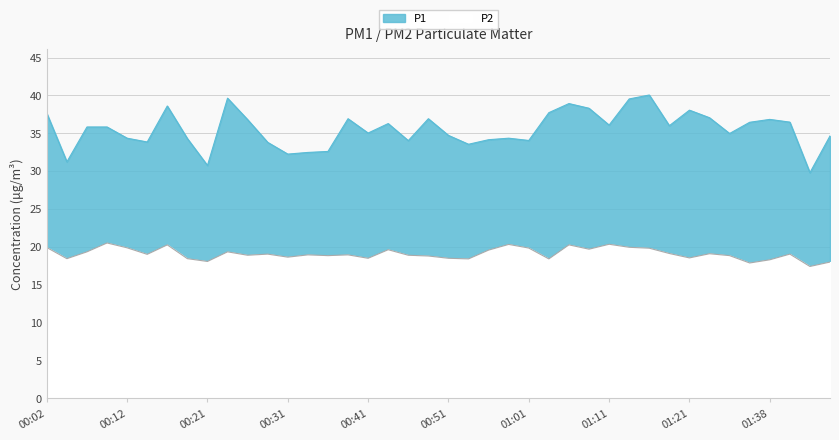

What is the spread (max minus min) of values at 00:31?

13.6